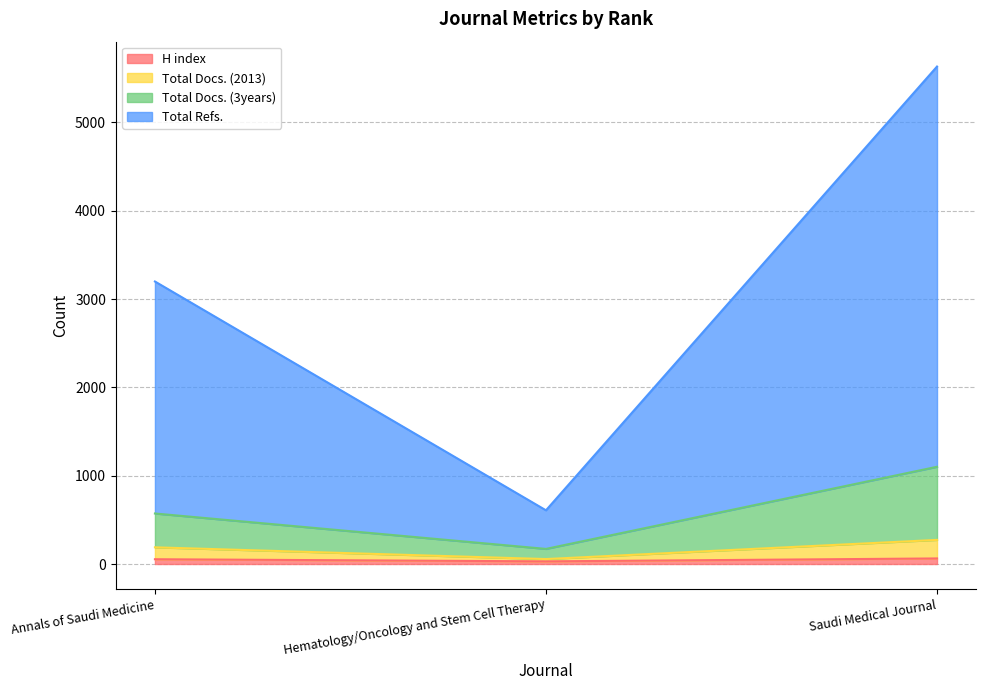

What are all the series names shown in the legend?

H index, Total Docs. (2013), Total Docs. (3years), Total Refs.